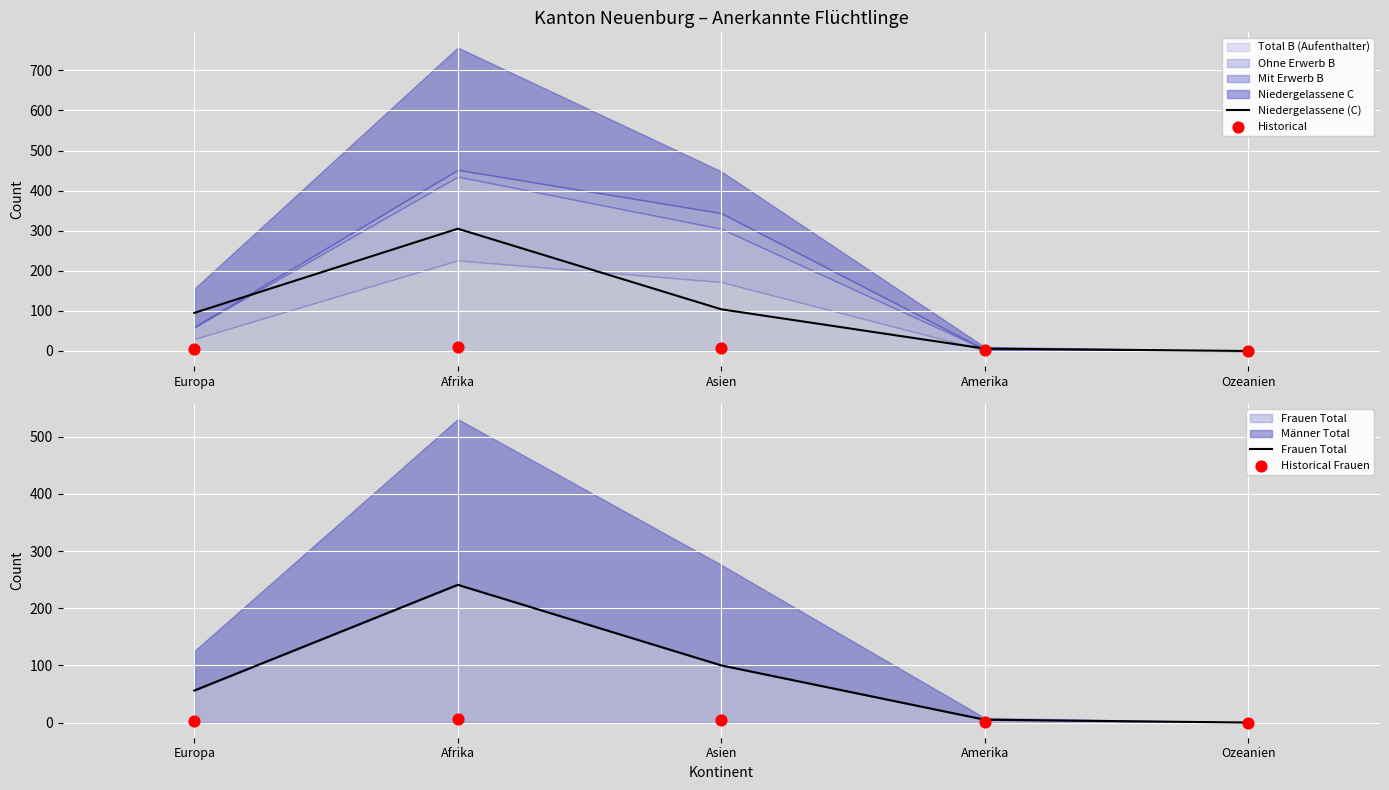

At which category is the sum across all series the highest?

Afrika